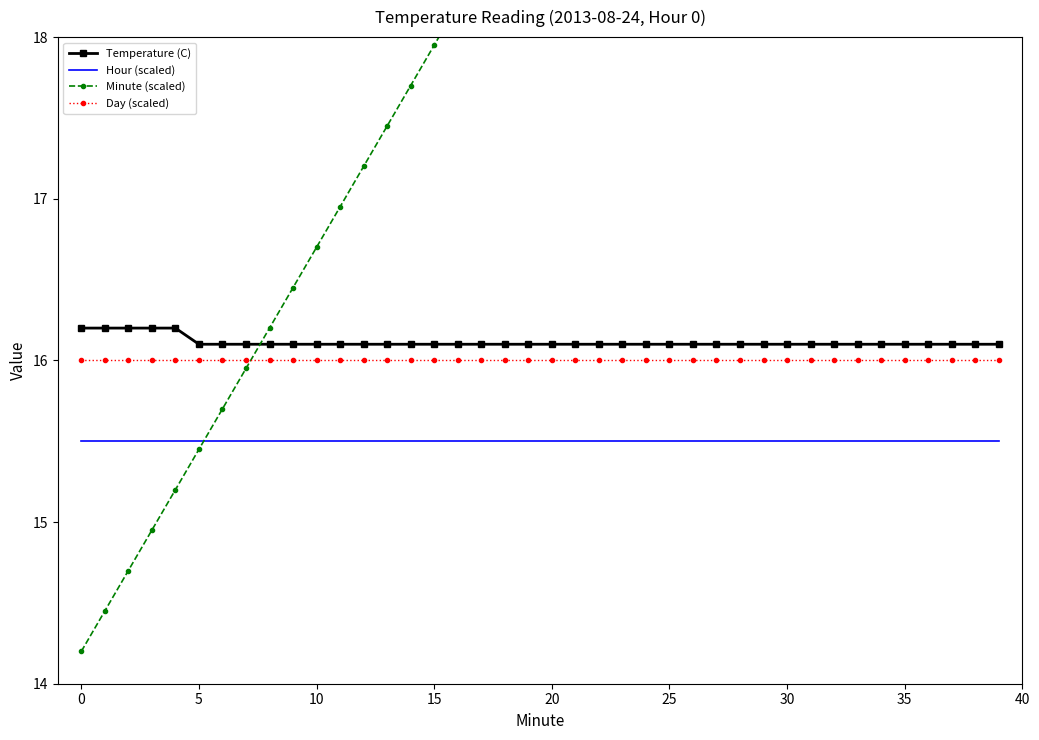

The Day (scaled) series shows 8.4 at 35. True or false?

False